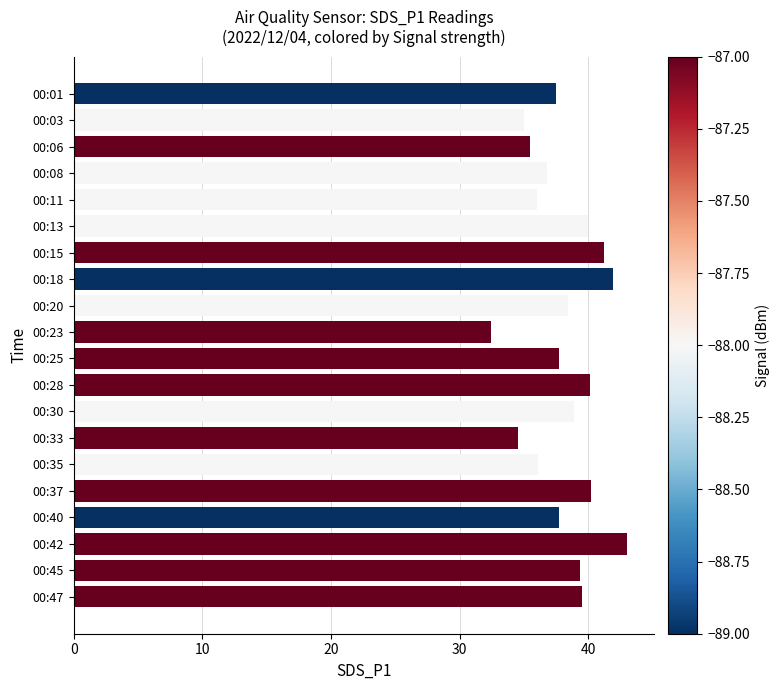

What is the minimum value shown in the chart?

32.5